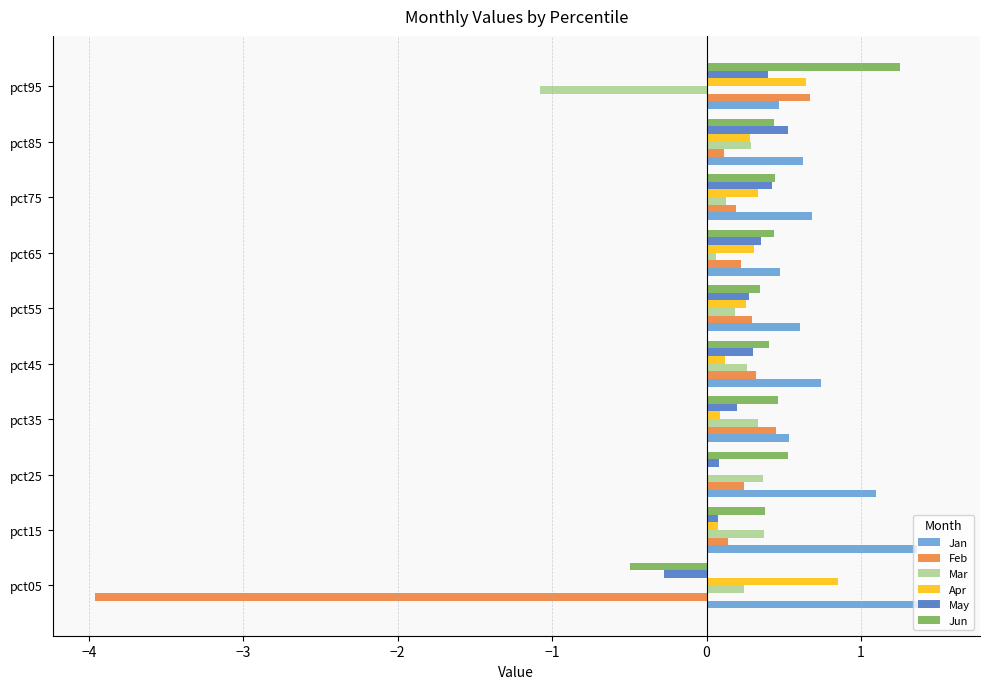

The Mar series shows 0.4 at pct15. True or false?

True